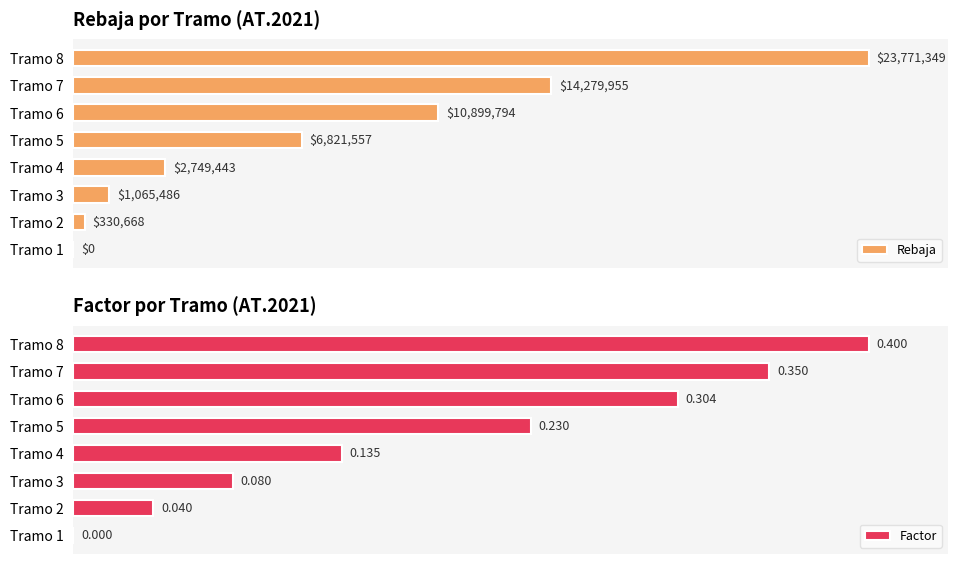

Is the value of Factor at Tramo 5 greater than the value of Rebaja at Tramo 2?

Yes